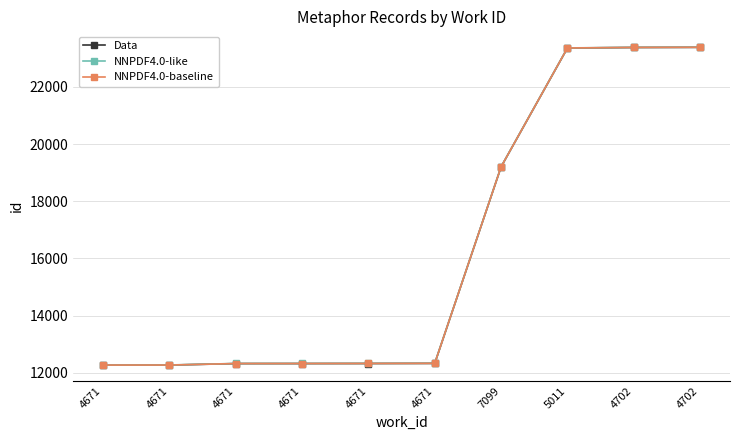

Count the number of data series in this chart.

3